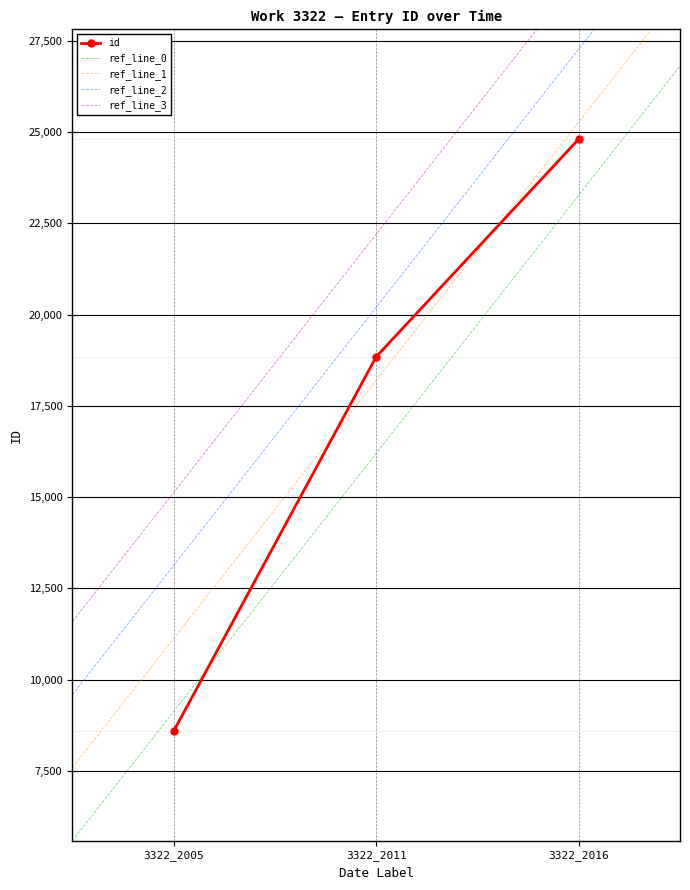

Which category has the lowest value across all series?

3322_2005